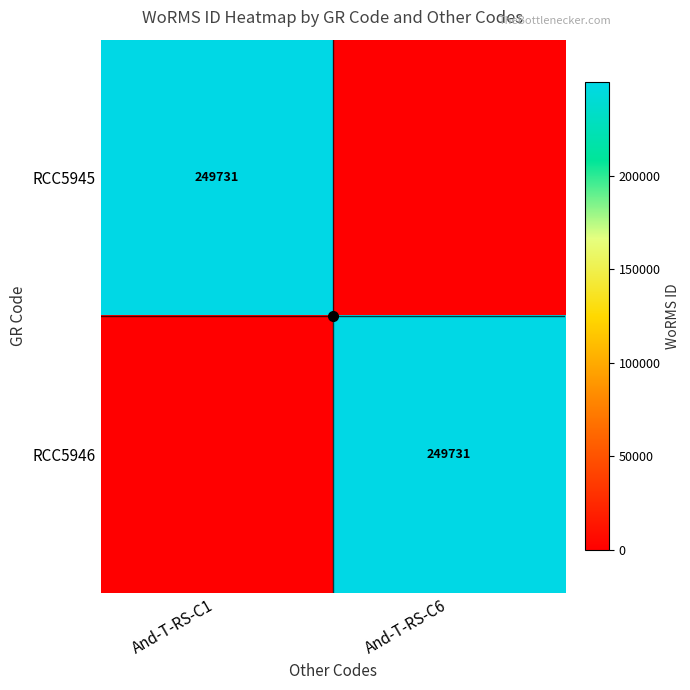

What is the greatest value displayed?

249731